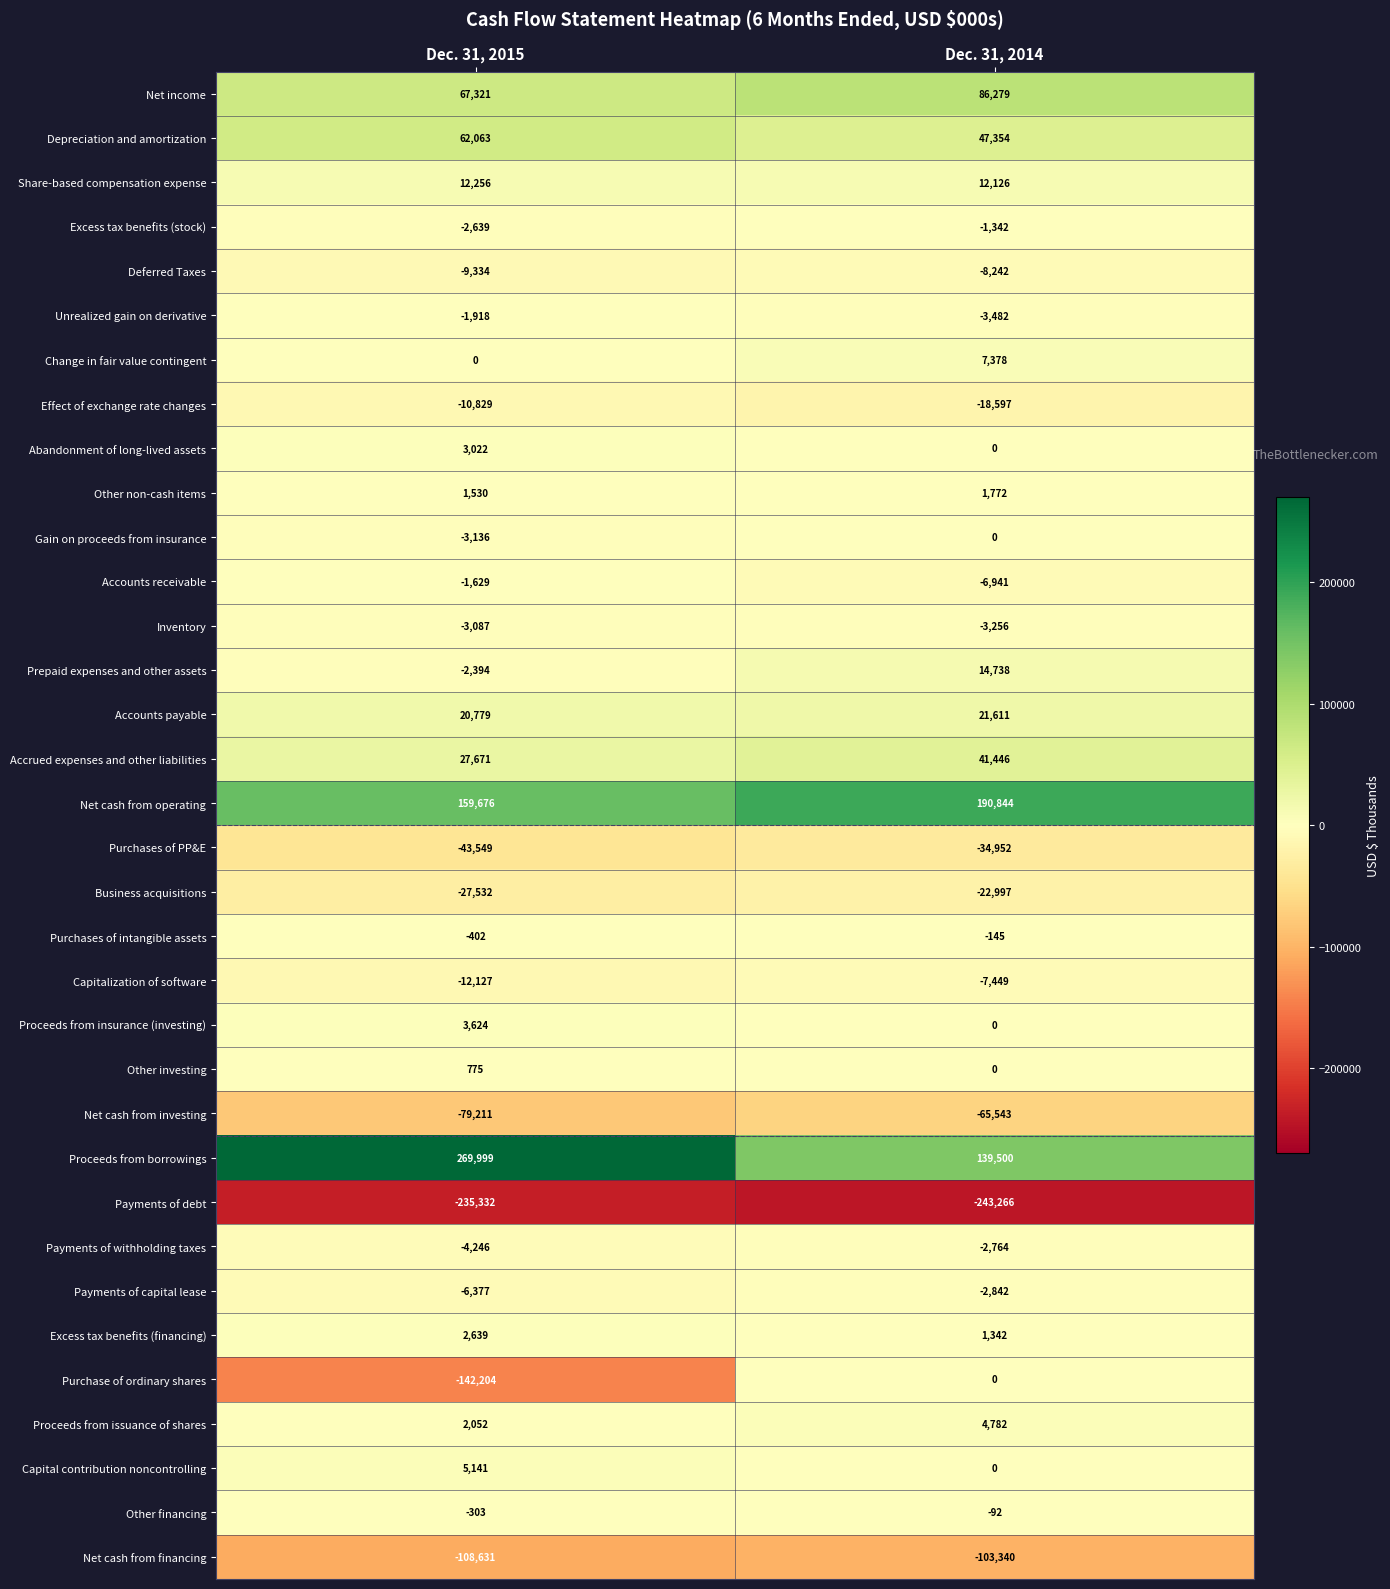

What is the difference between the maximum and minimum values in the Other non-cash items series?

242